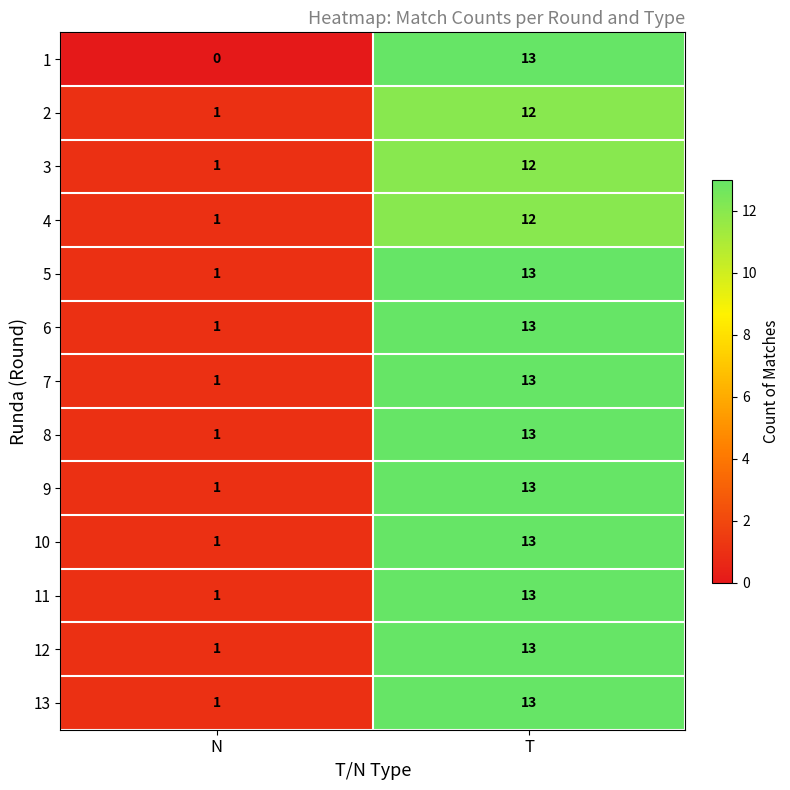

Count the number of data series in this chart.

13